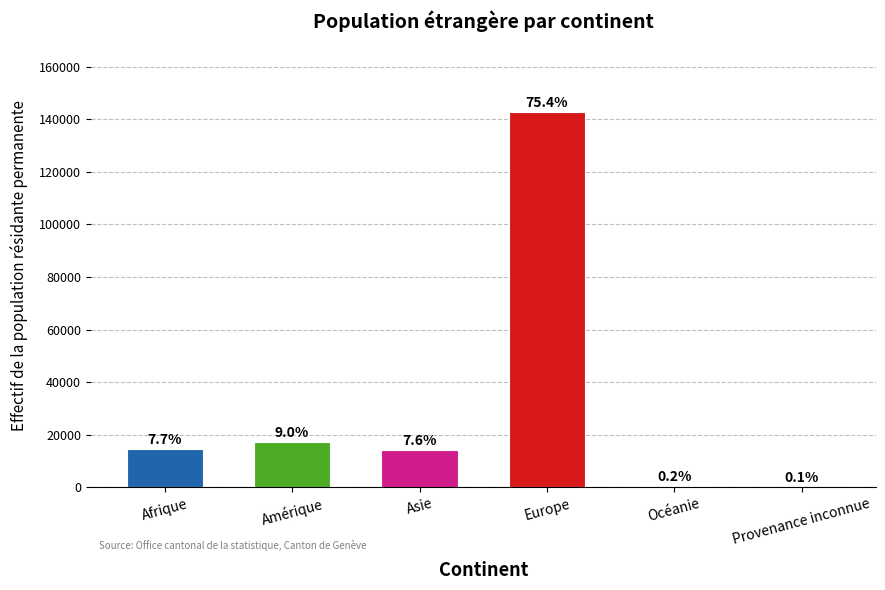

Are the bars horizontal?

No